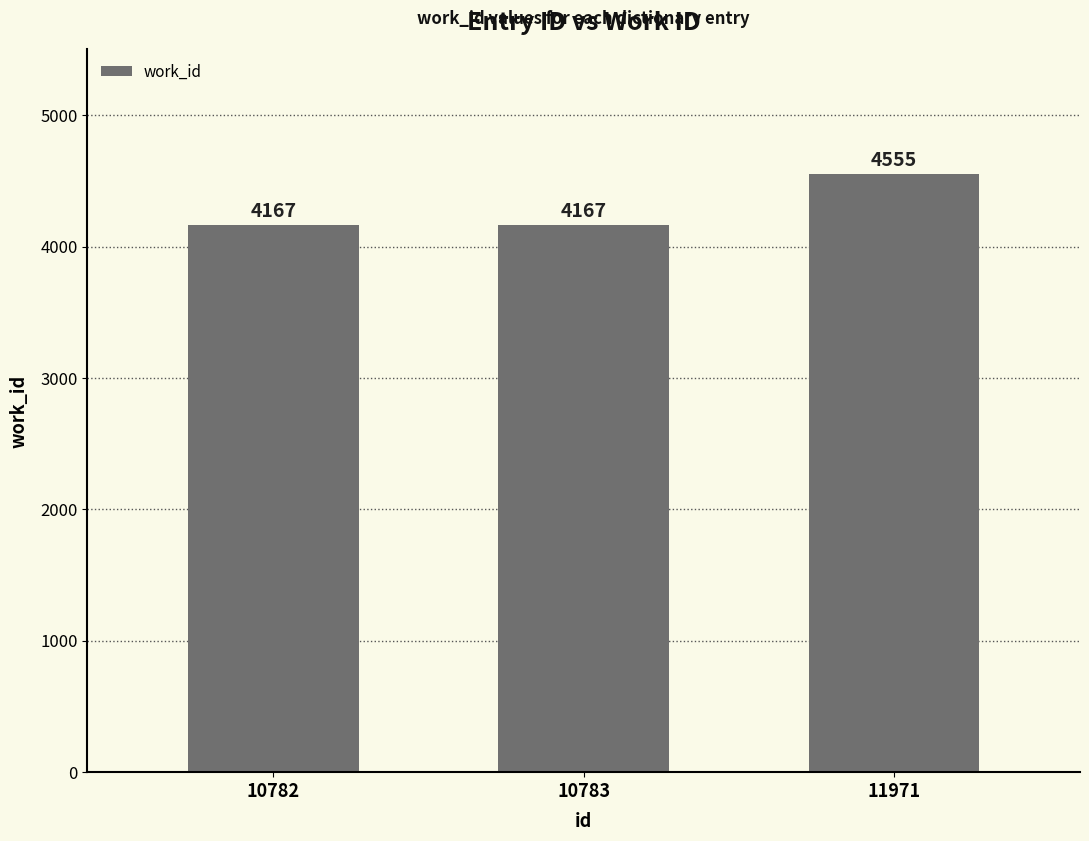

Between 11971 and 10783, which is larger?

11971